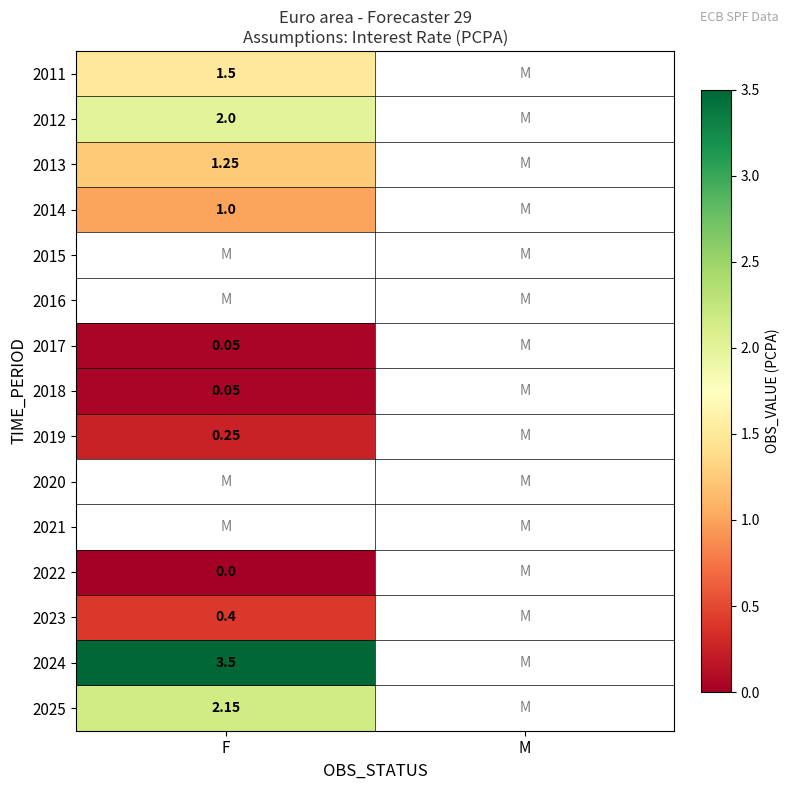

Which has a higher value, M or F?

F